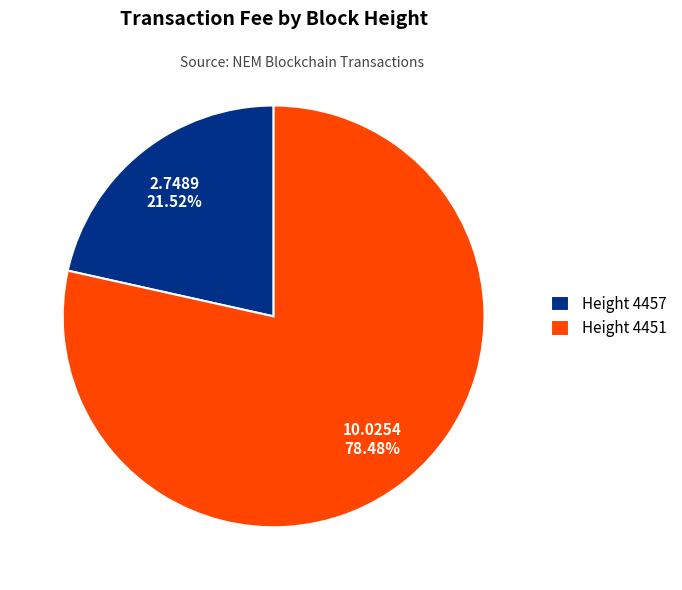

Which has a higher value, Height 4451 or Height 4457?

Height 4451